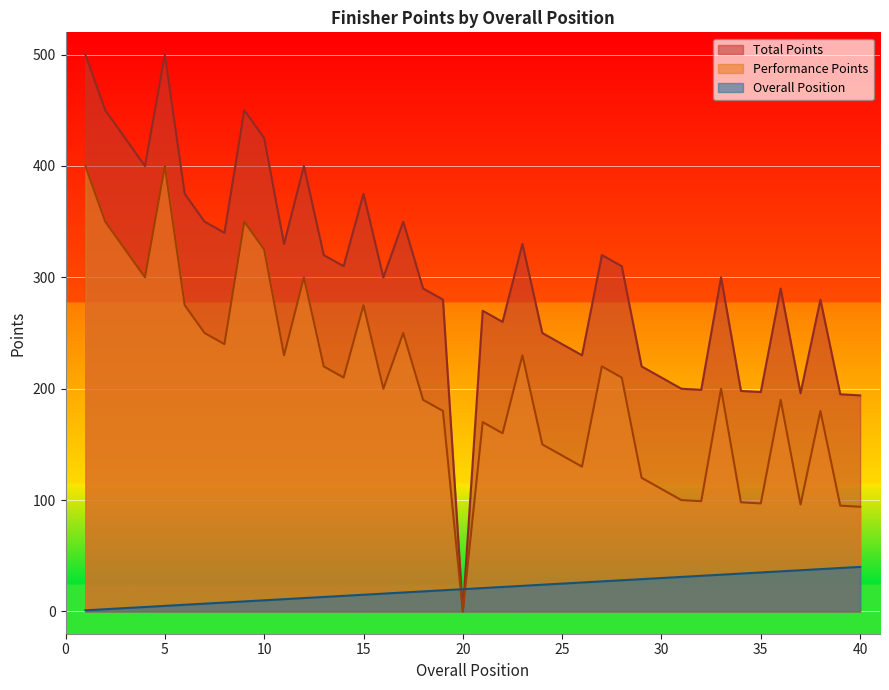

Is it true that Total Points equals 198 at 34?

True